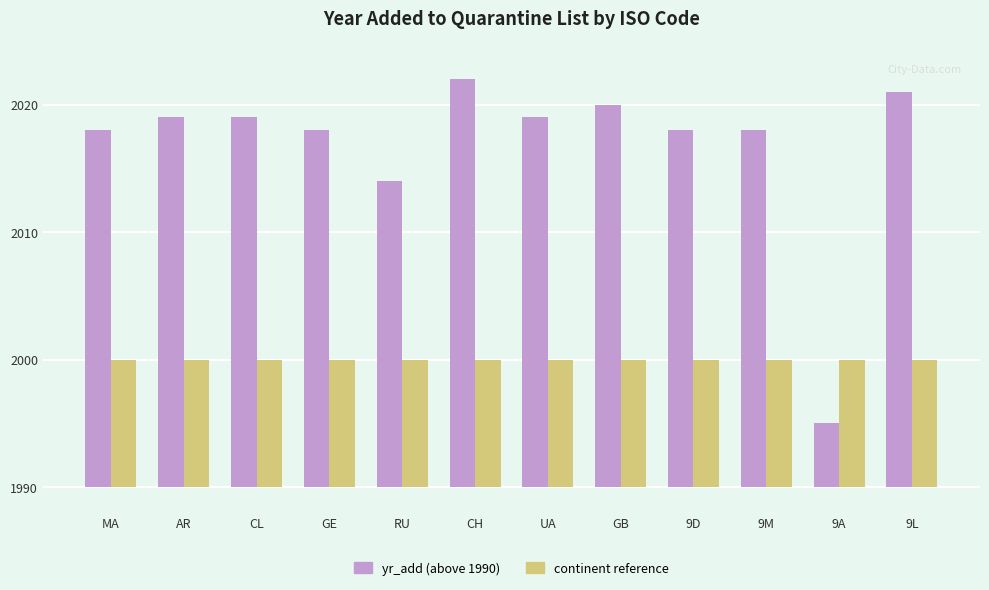

Does the chart contain stacked bars?

No